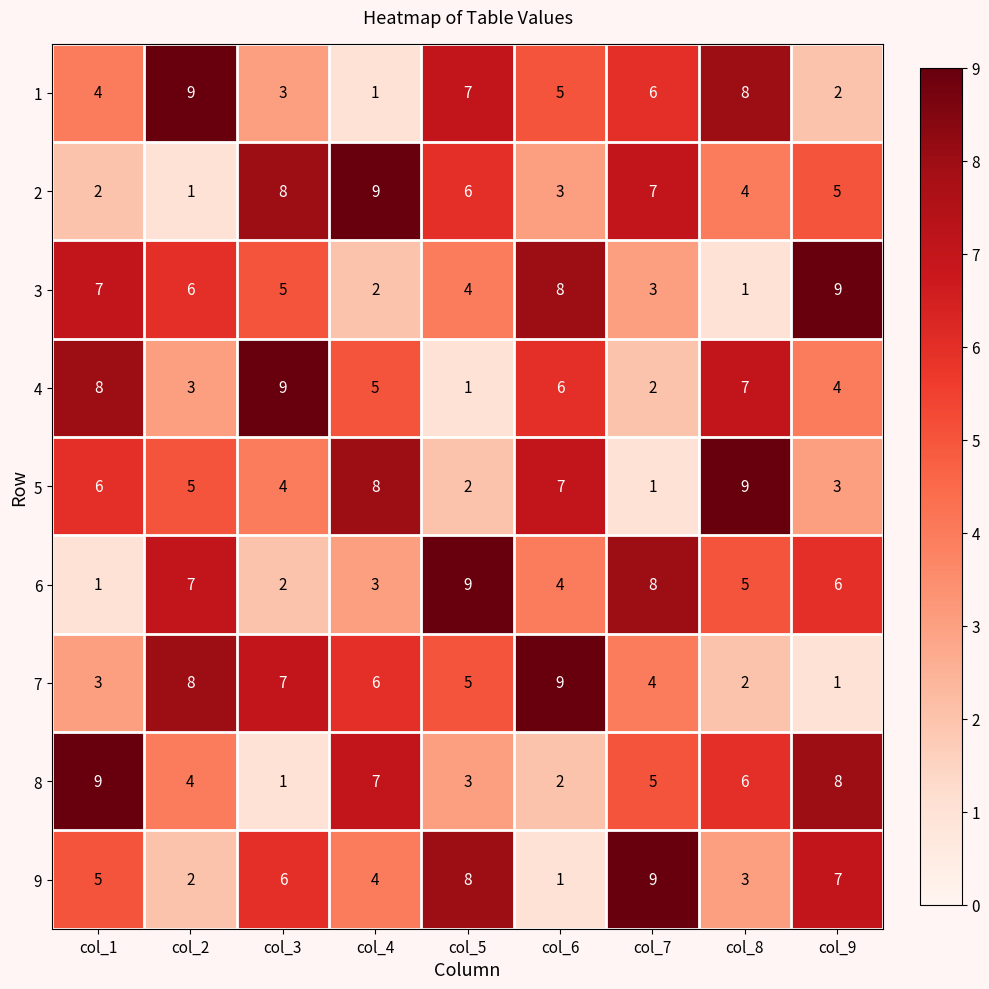

What is the difference between the maximum and second lowest values in the 3 series?

7